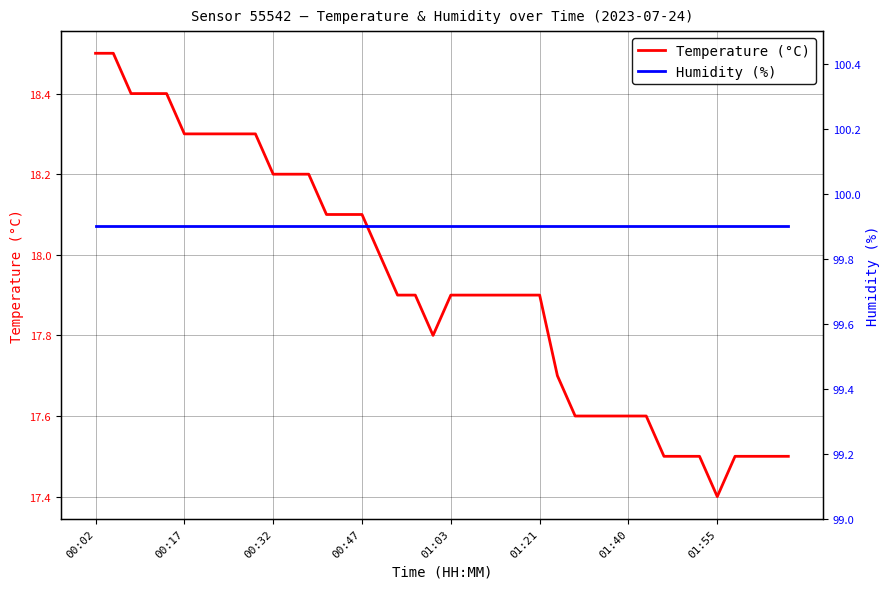

Reading left to right, what are all the values shown in this chart?

Temperature (°C): 18.5	18.5	18.4	18.4	18.4	18.3	18.3	18.3	18.3	18.3	18.2	18.2	18.2	18.1	18.1	18.1	18.0	17.9	17.9	17.8	17.9	17.9	17.9	17.9	17.9	17.9	17.7	17.6	17.6	17.6	17.6	17.6	17.5	17.5	17.5	17.4	17.5	17.5	17.5	17.5
Humidity (%): 99.9	99.9	99.9	99.9	99.9	99.9	99.9	99.9	99.9	99.9	99.9	99.9	99.9	99.9	99.9	99.9	99.9	99.9	99.9	99.9	99.9	99.9	99.9	99.9	99.9	99.9	99.9	99.9	99.9	99.9	99.9	99.9	99.9	99.9	99.9	99.9	99.9	99.9	99.9	99.9